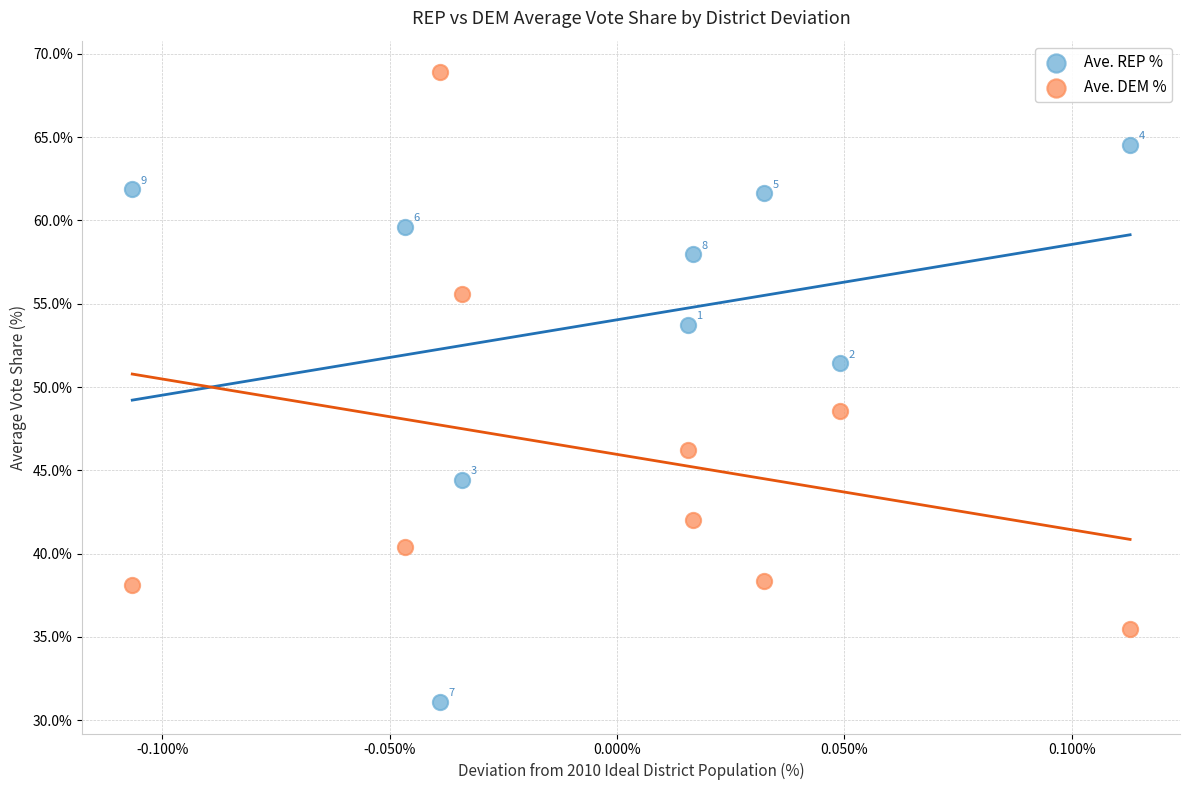

Which series reaches the minimum Y coordinate?

Ave. REP %